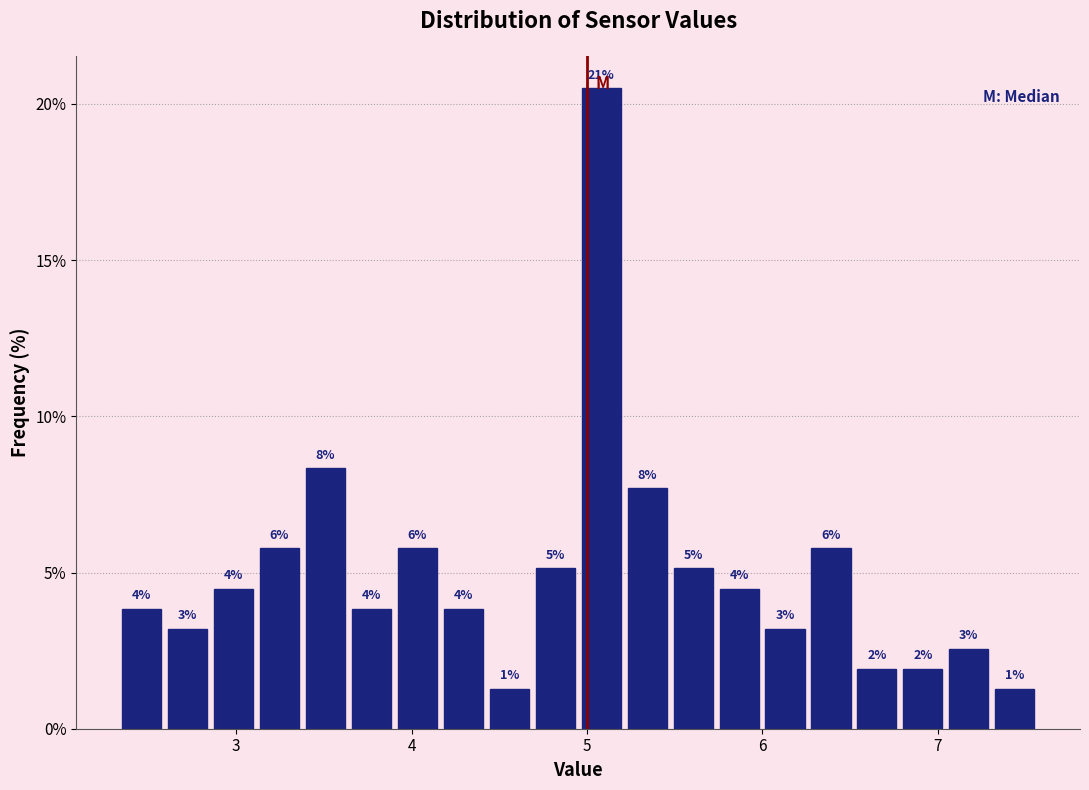

Read against the x-axis, roughly where is the centre of the tallest bar?

5.1